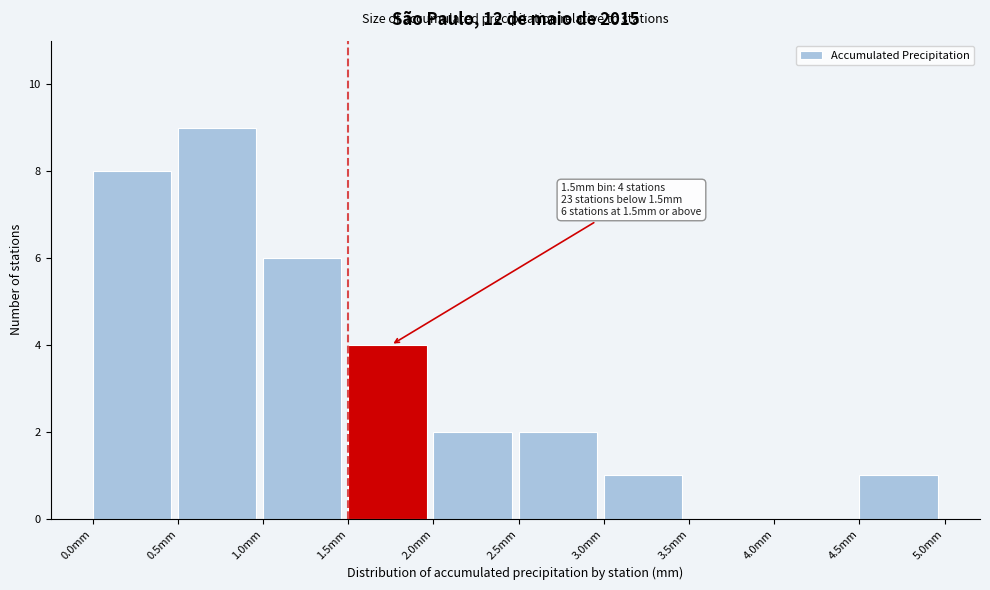

Which range on the x-axis has the tallest bar?

0.5 to 1.0